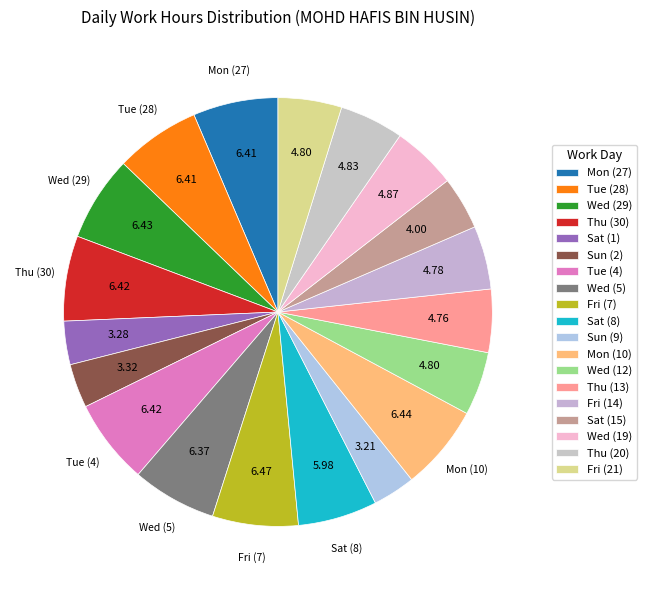

What percentage is the Fri (21) slice, to the nearest percent?

5%